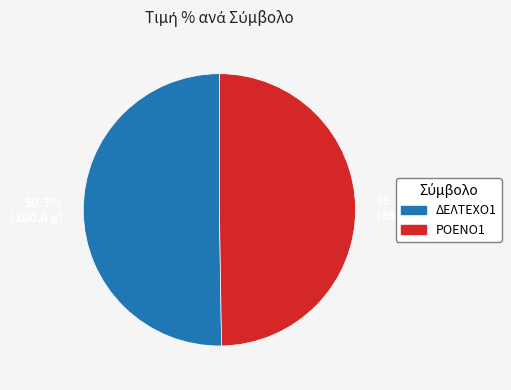

How many slices are in this pie chart?

2